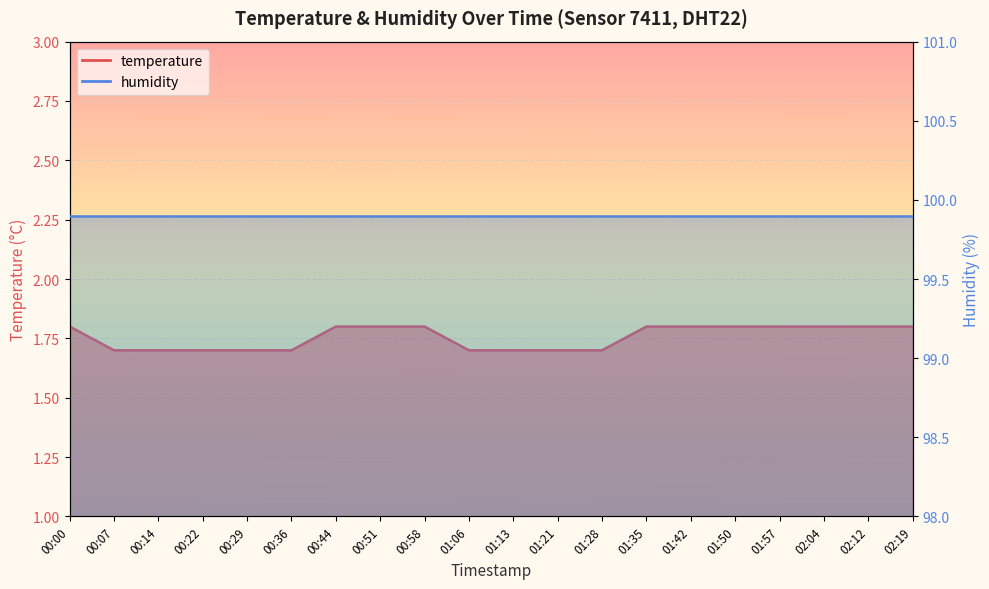

Reading left to right, list all the values displayed in this chart.

00:00=1.8	00:07=1.7	00:14=1.7	00:22=1.7	00:29=1.7	00:36=1.7	00:44=1.8	00:51=1.8	00:58=1.8	01:06=1.7	01:13=1.7	01:21=1.7	01:28=1.7	01:35=1.8	01:42=1.8	01:50=1.8	01:57=1.8	02:04=1.8	02:12=1.8	02:19=1.8